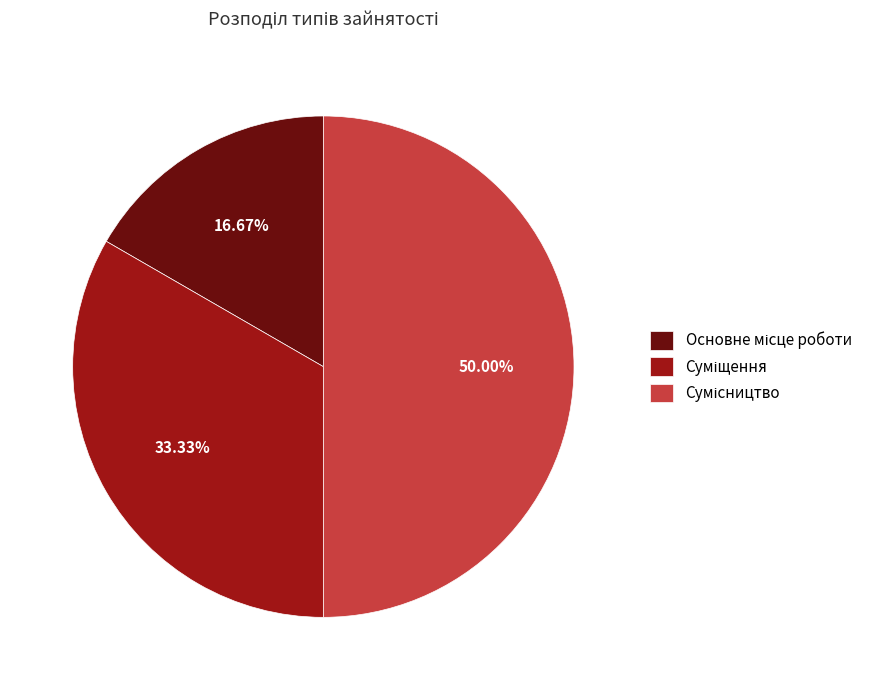

What percentage is NOT represented by Суміщення?

66.7%